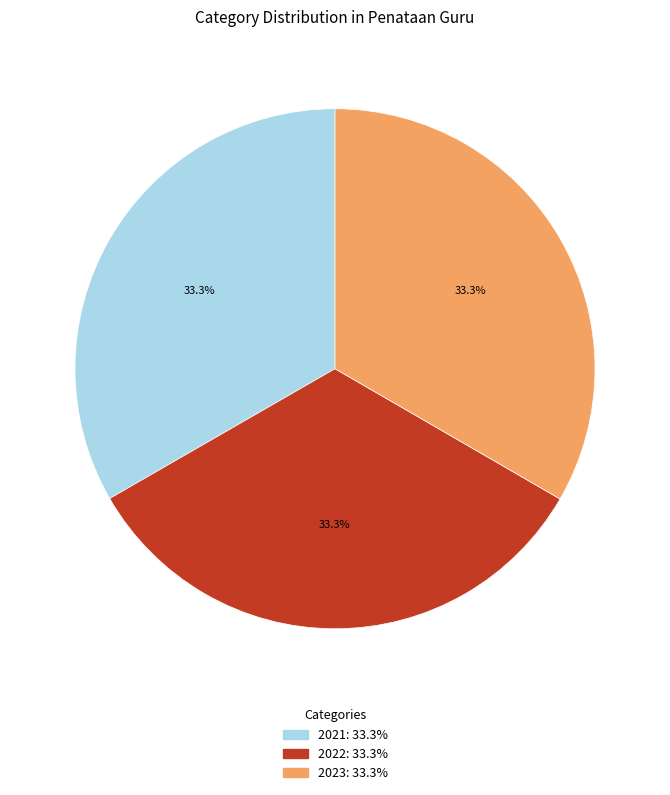

How much of the chart is everything except 2023?

66.7%